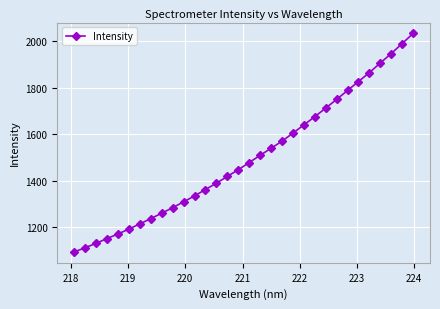

What is the smallest value displayed?

1094.5